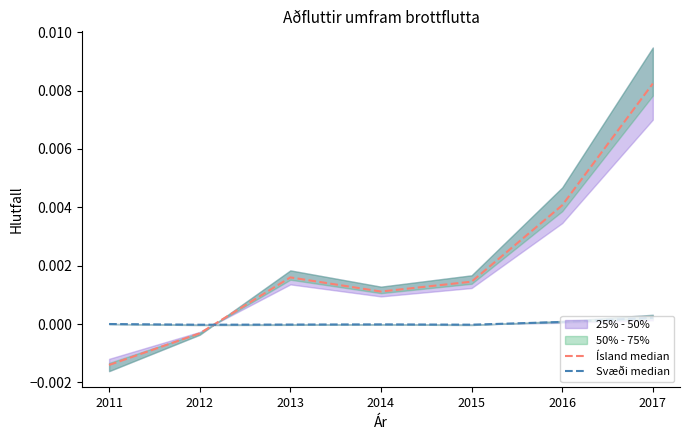

In Svæði median, how many points are lower than both neighbors (excluding endpoints)?

2